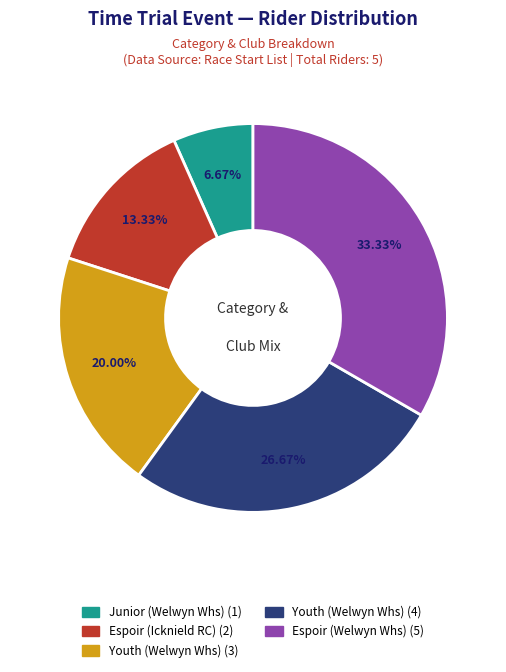

Does any single category account for the majority?

No